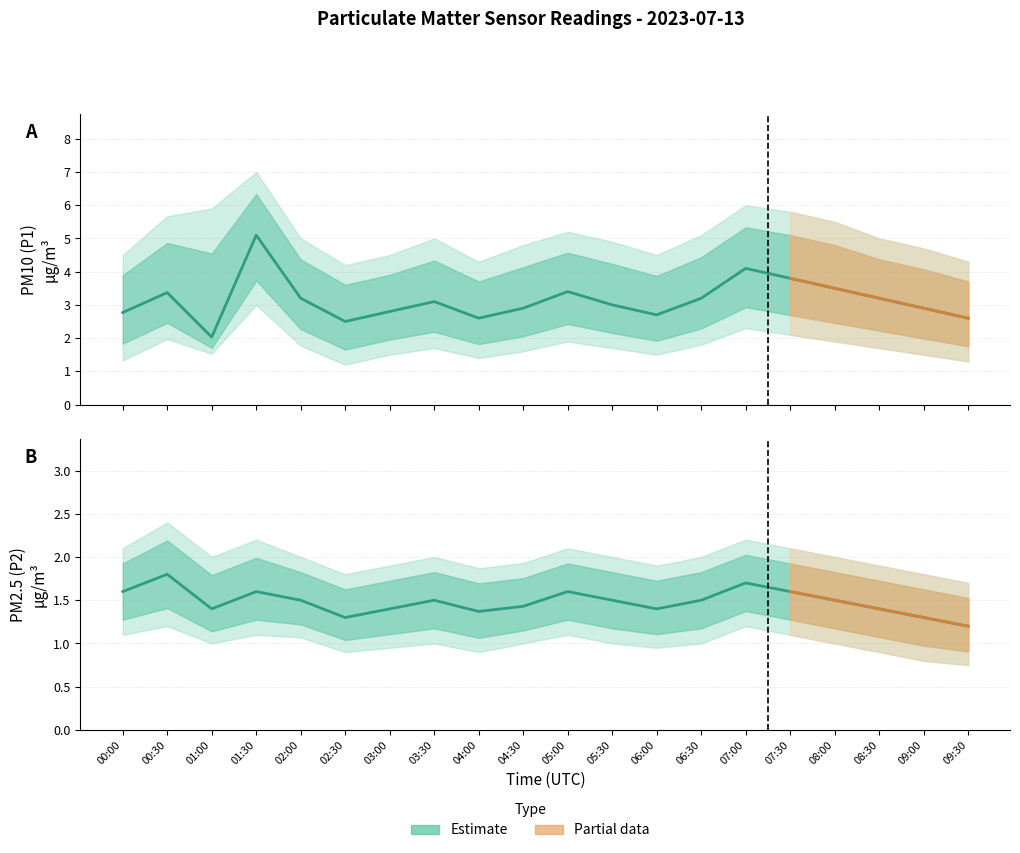

List the labels in order of P1_upper value, largest first.

01:30, 07:00, 01:00, 07:30, 00:30, 08:00, 05:00, 06:30, 02:00, 03:30, 08:30, 05:30, 04:30, 09:00, 00:00, 03:00, 06:00, 04:00, 09:30, 02:30